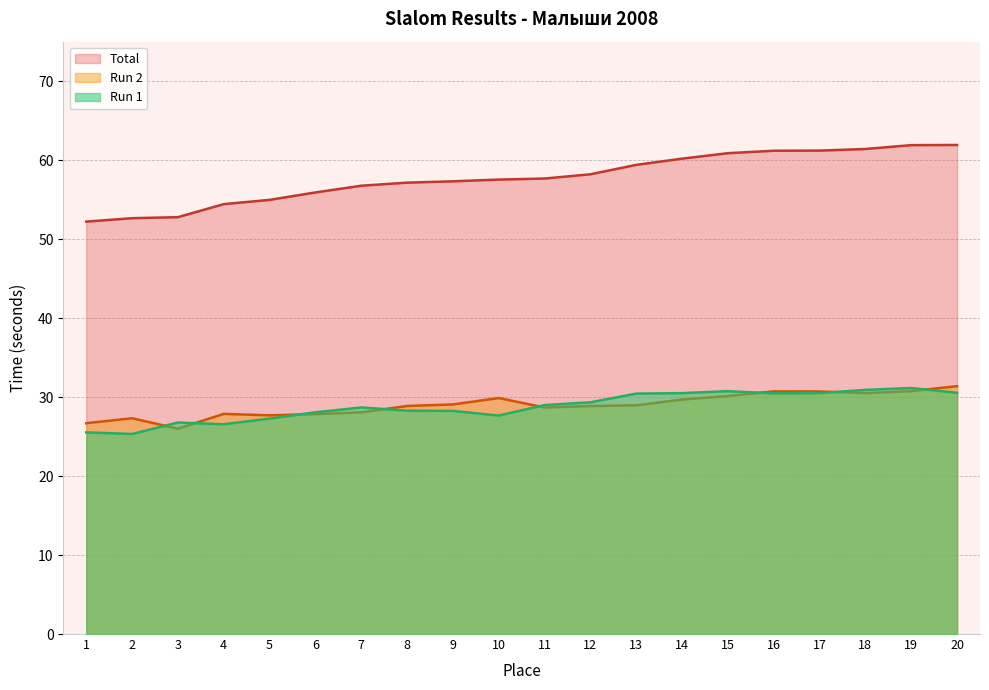

How many lines are shown in the chart?

3